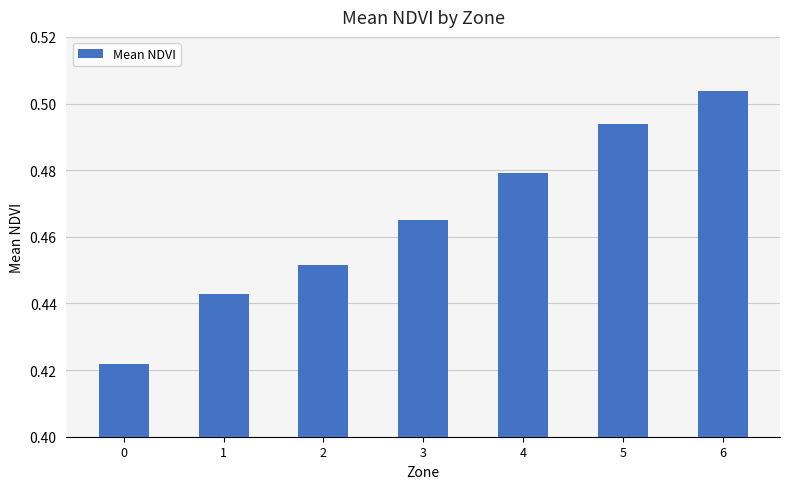

List the labels in order of value, smallest first.

0, 1, 2, 3, 4, 5, 6